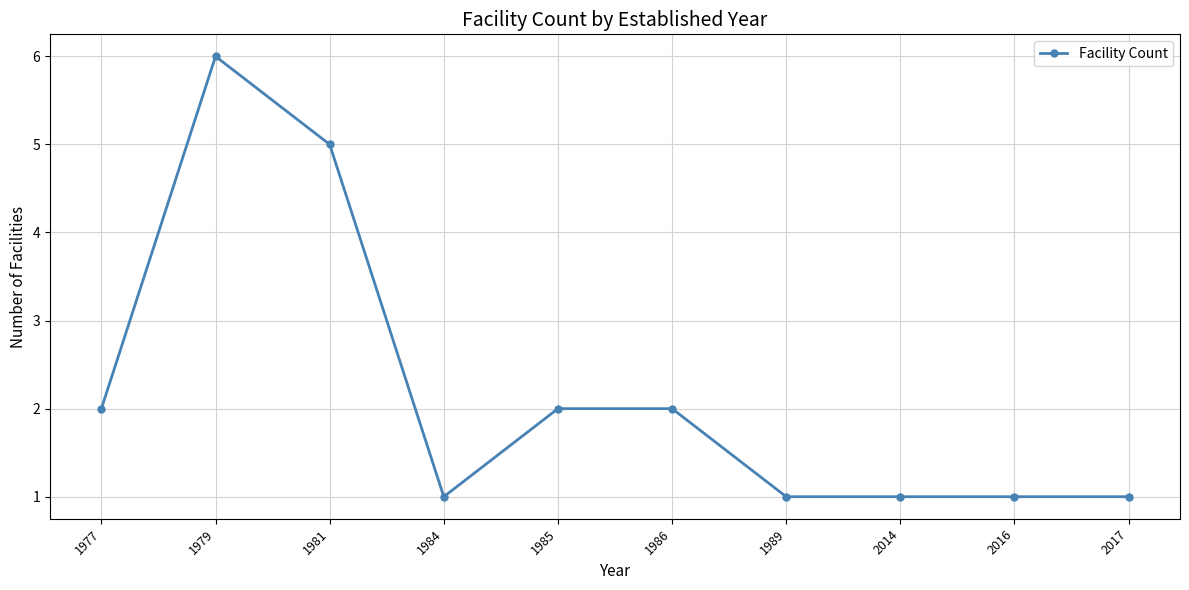

How many data points are less than 2?

5